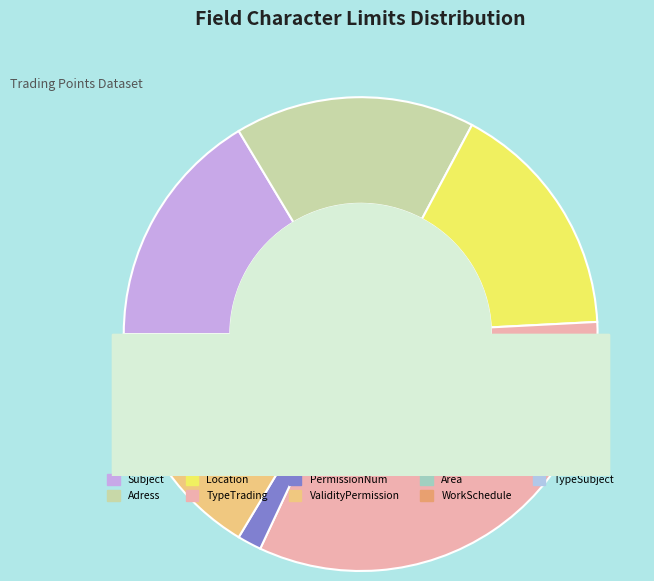

Which has a higher value, Area or Adress?

Adress